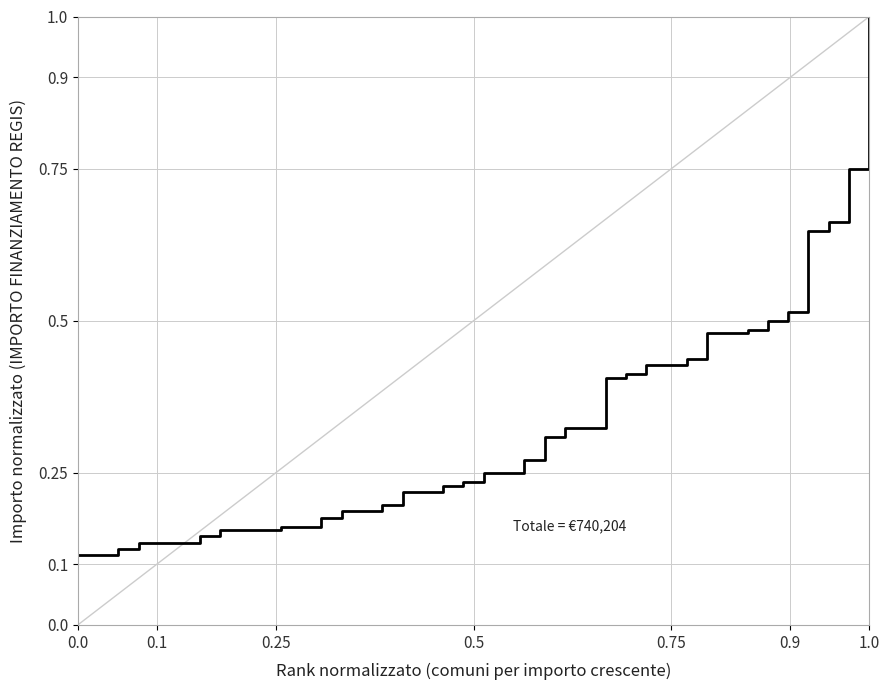

How many lines are shown in the chart?

1